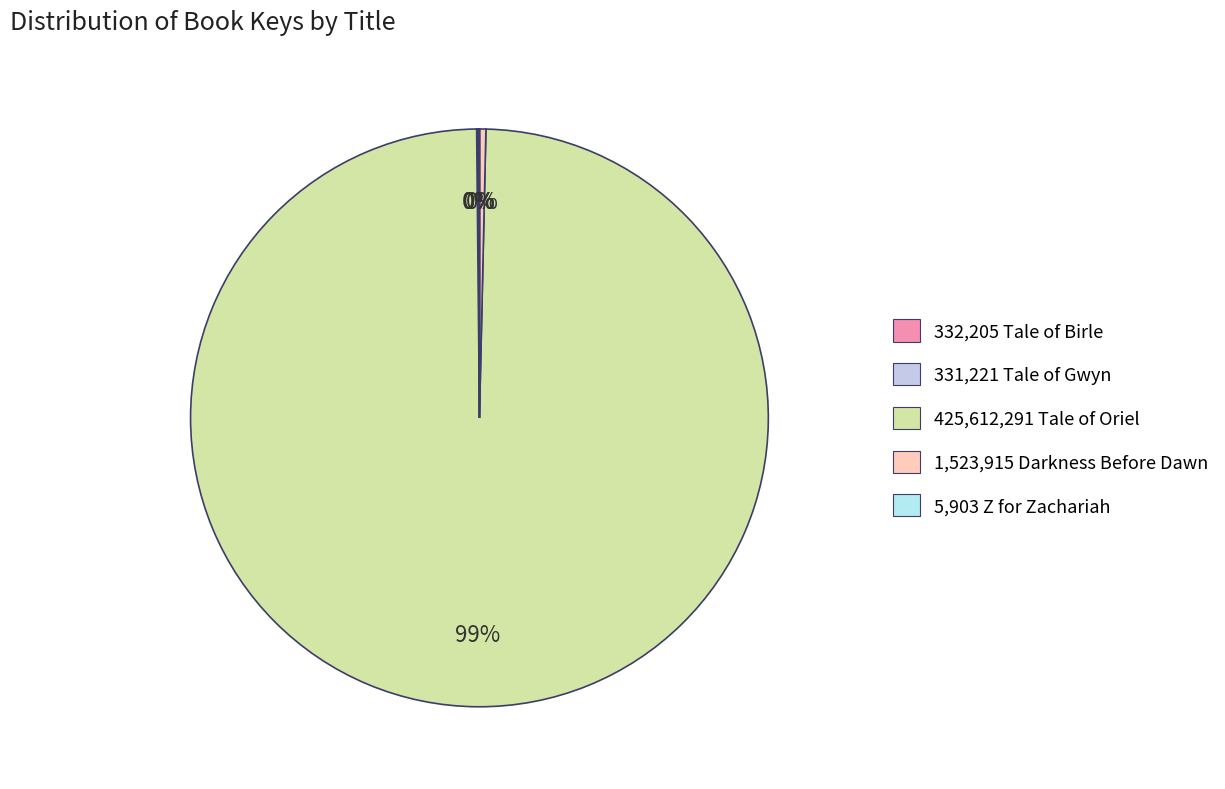

Which category has the biggest portion of the pie?

425,612,291 Tale of Oriel